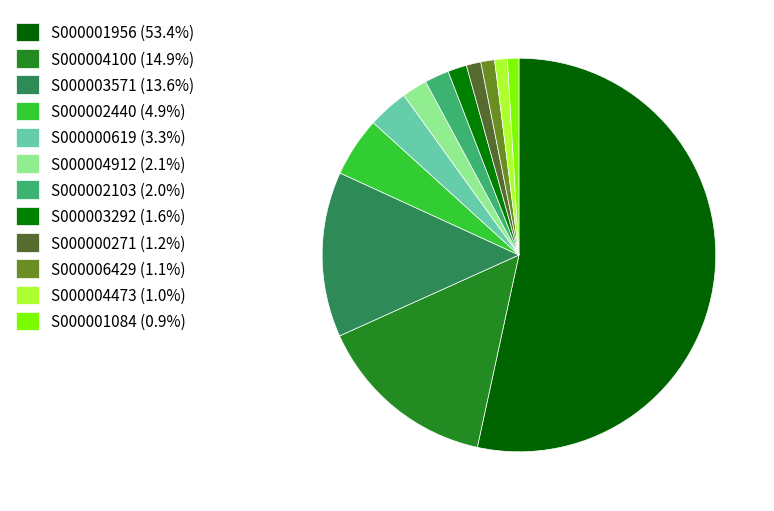

Which slice is the smallest?

S000001084